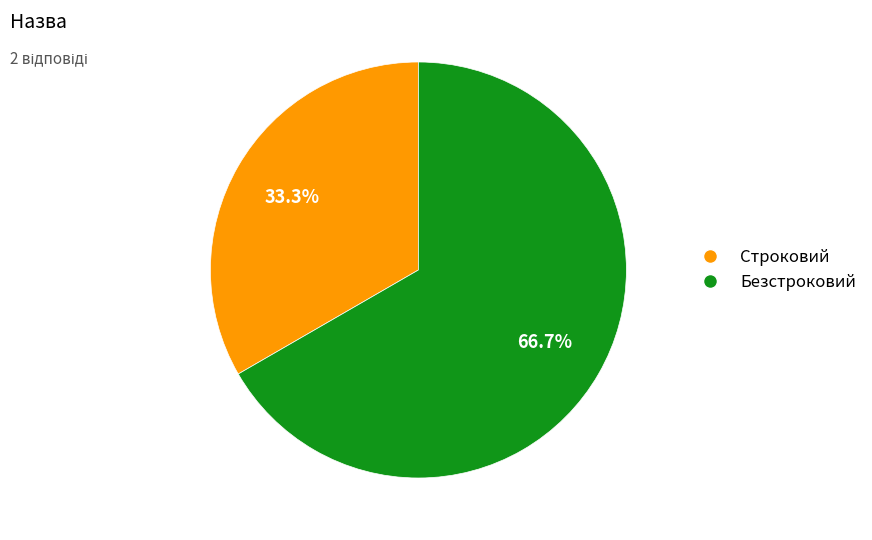

To the nearest percent, what portion does Безстроковий represent?

67%